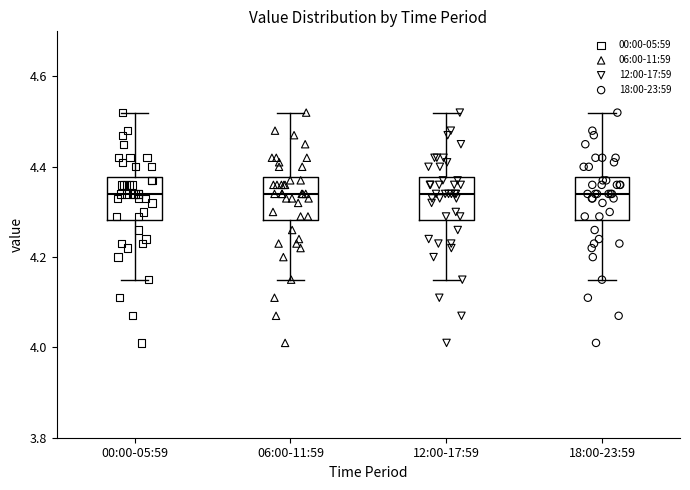

Where does the median line of the box for 18:00-23:59 sit on the y-axis? The values are not printed on the chart, so give them approximately, as read against the axis.

4.34